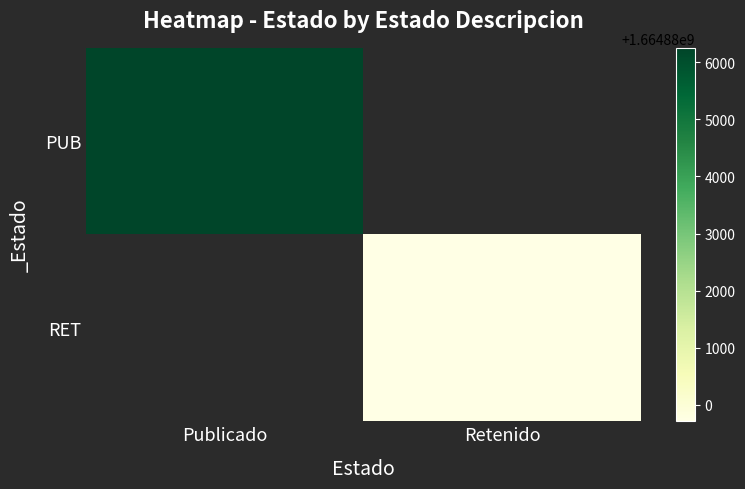

Between Retenido and Publicado, which is larger?

Publicado